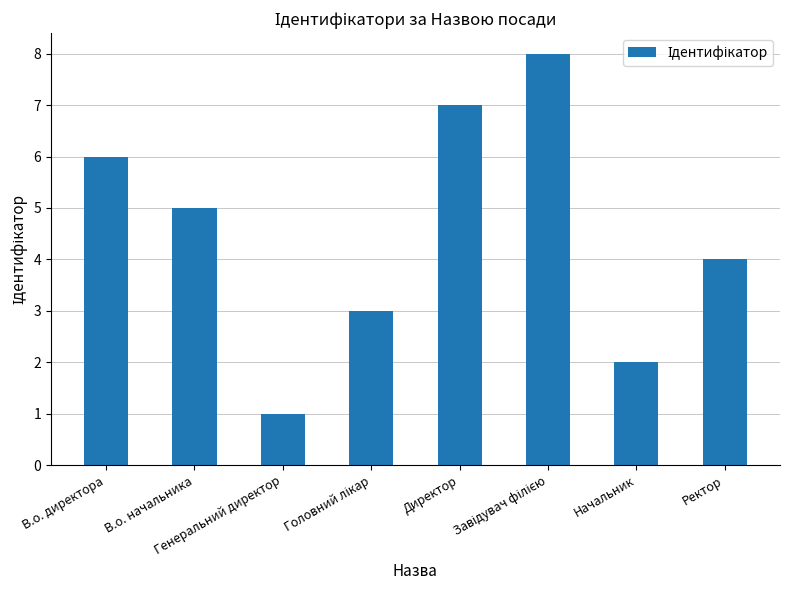

The value at Начальник is 1. True or false?

False